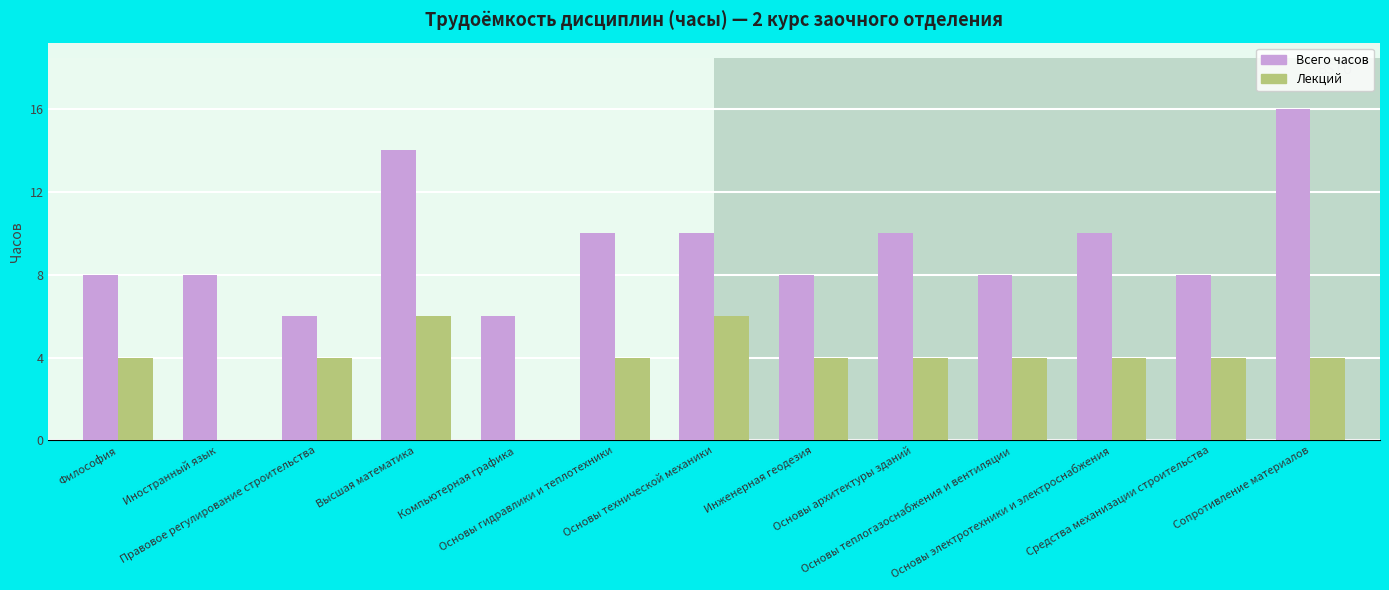

Reading left to right, extract all data points from this chart.

Всего часов: 8	8	6	14	6	10	10	8	10	8	10	8	16
Лекций: 4	0	4	6	0	4	6	4	4	4	4	4	4